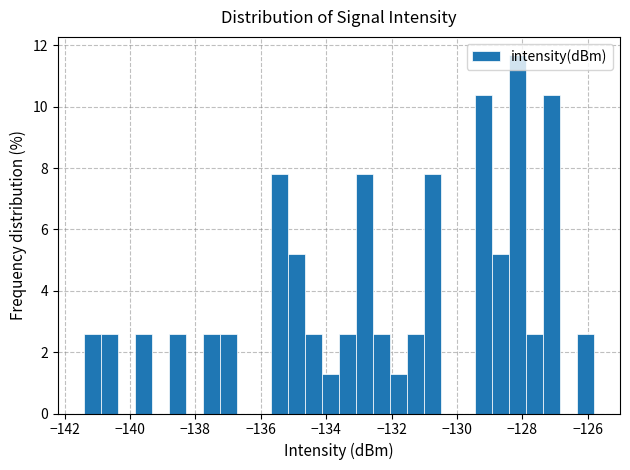

Around what value on the x-axis is the tallest bar? Give the approximate position of its centre, as read against the axis.

-128.2